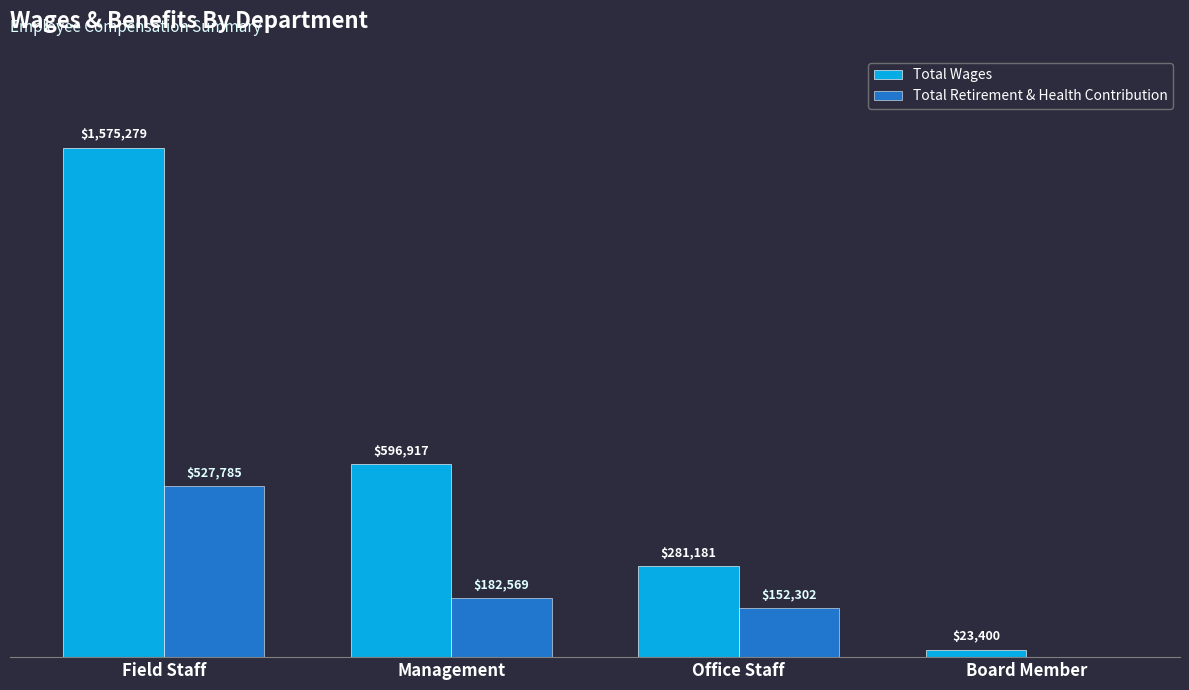

What is the difference between the Total Retirement & Health Contribution values at Office Staff and Field Staff?

375483